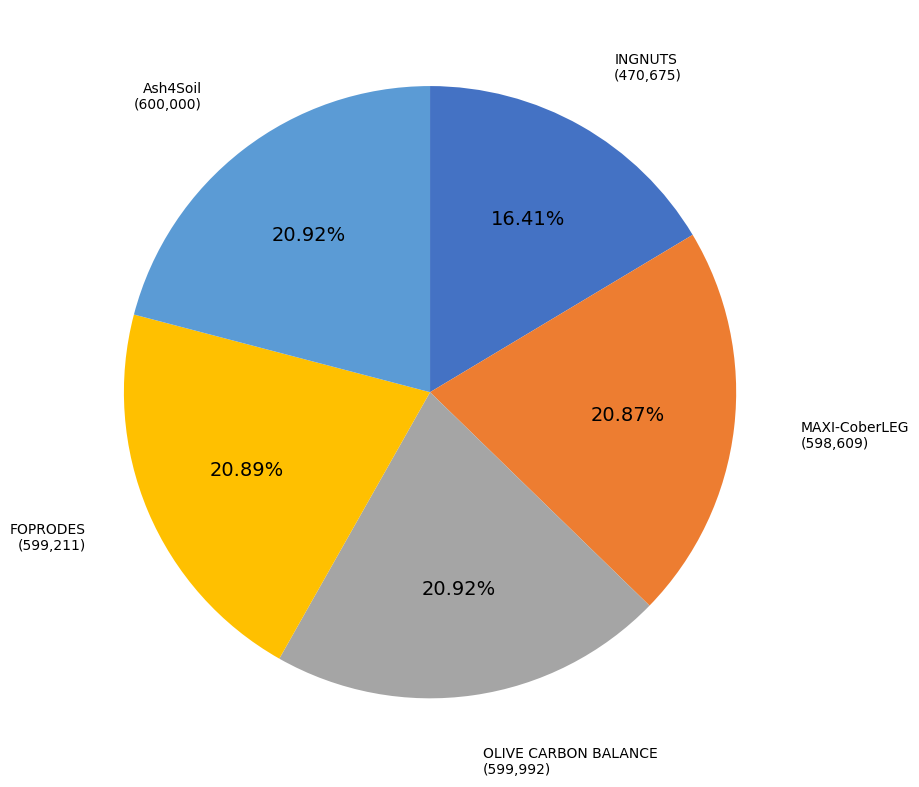

Is there any slice that represents more than half of the pie?

No